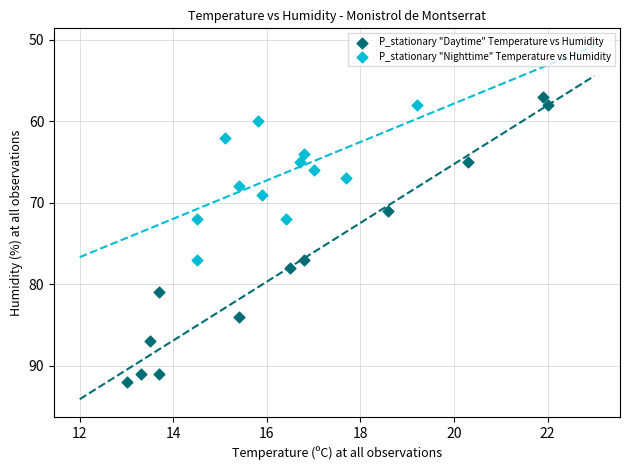

Which series has the widest spread of Y values?

P_stationary "Daytime" Temperature vs Humidity